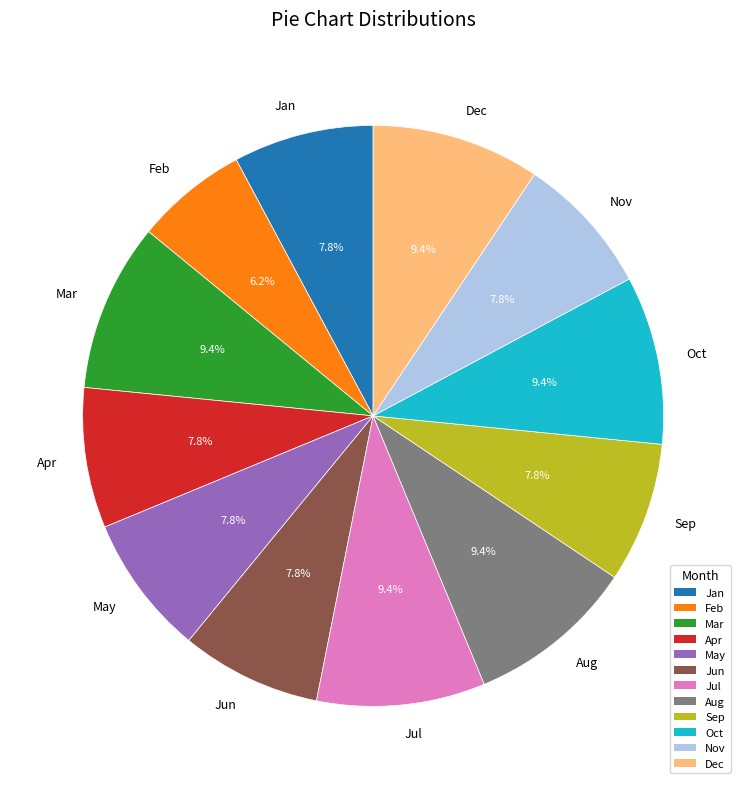

Is there a majority slice in this chart?

No